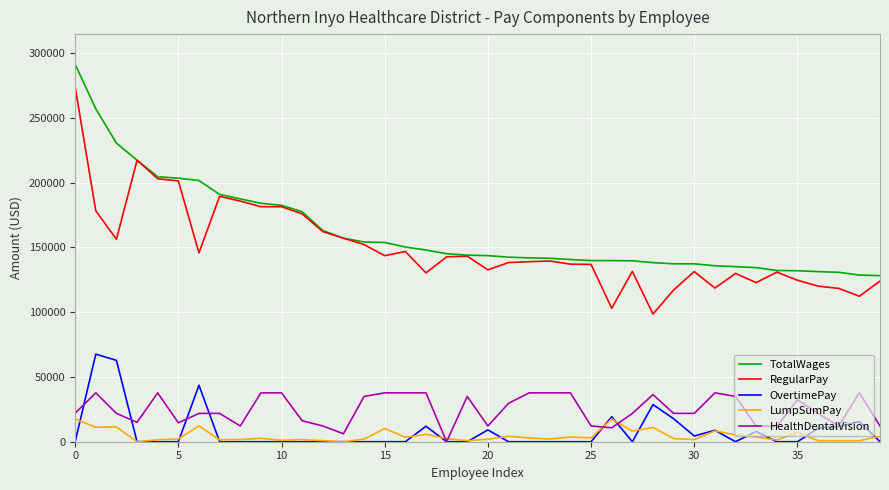

Rank the series by their maximum value, from lowest to highest.

LumpSumPay, HealthDentalVision, OvertimePay, RegularPay, TotalWages